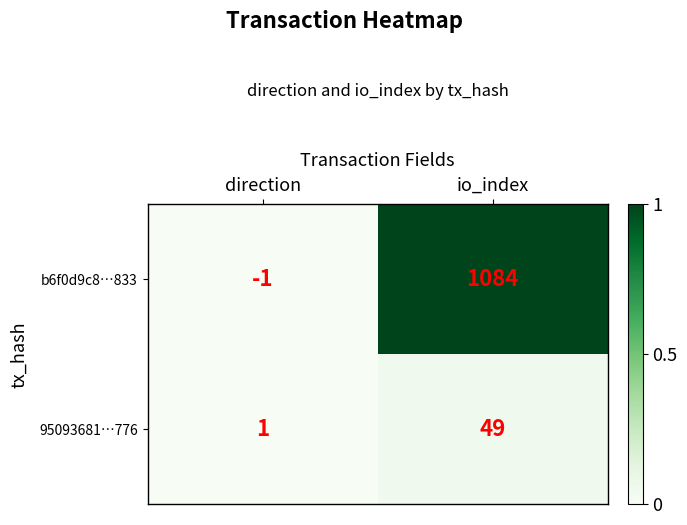

Which series has the largest range (max minus min)?

b6f0d9c8…833